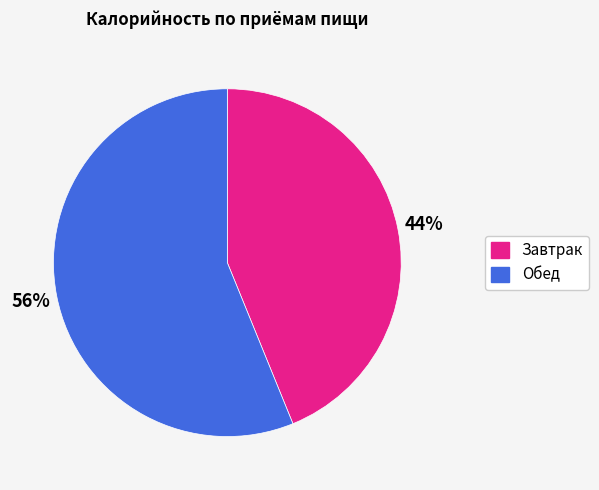

Combined, do Завтрак and Обед account for over 50%?

Yes